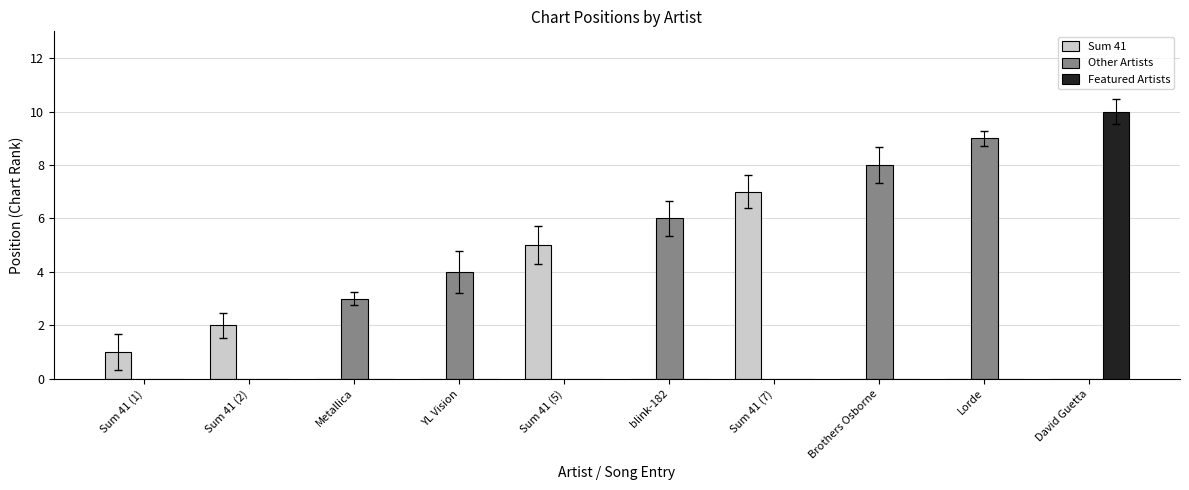

Where is Other Artists nearest to the value 4?

YL Vision